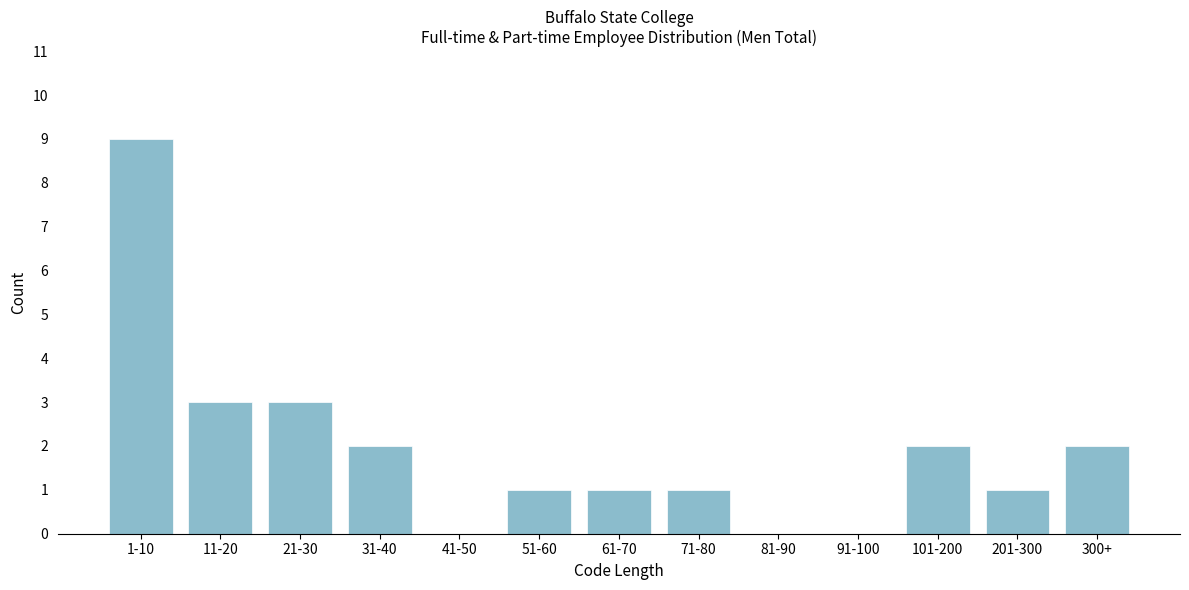

Reading left to right, what are all the values shown in this chart?

1-10=9	11-20=3	21-30=3	31-40=2	41-50=0	51-60=1	61-70=1	71-80=1	81-90=0	91-100=0	101-200=2	201-300=1	300+=2